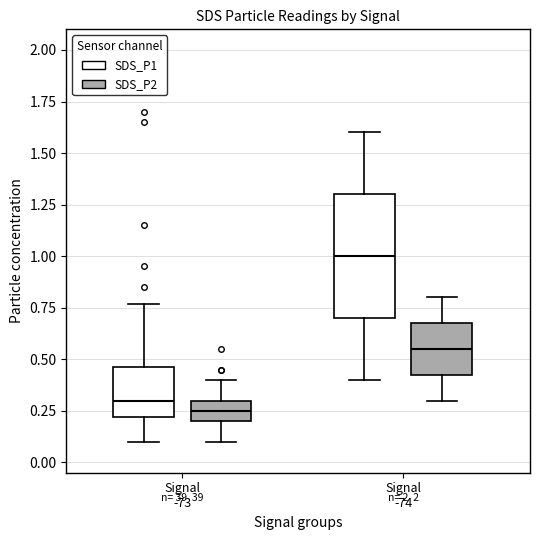

Reading left to right, read every box against the y-axis: the position of its median line, the range the box covers, and the ends of its whiskers. The values are not printed on the chart, so give them approximately, as read against the axis.

Signal -73 (SDS_P1): median 0.30, box 0.20 to 0.45, whiskers 0.10 to 0.75
Signal -73 (SDS_P2): median 0.25, box 0.20 to 0.30, whiskers 0.10 to 0.40
Signal -74 (SDS_P1): median 1.00, box 0.70 to 1.30, whiskers 0.40 to 1.60
Signal -74 (SDS_P2): median 0.55, box 0.45 to 0.70, whiskers 0.30 to 0.80